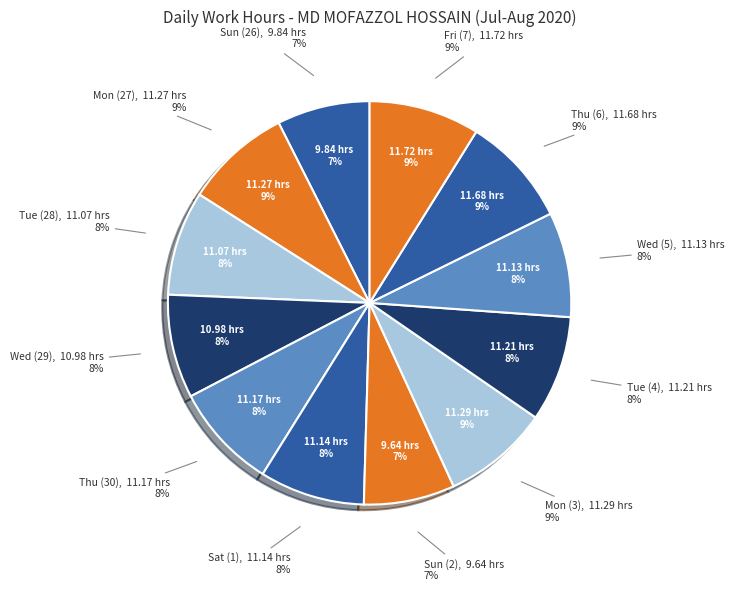

Does Thu (6) represent more than half of the total?

No